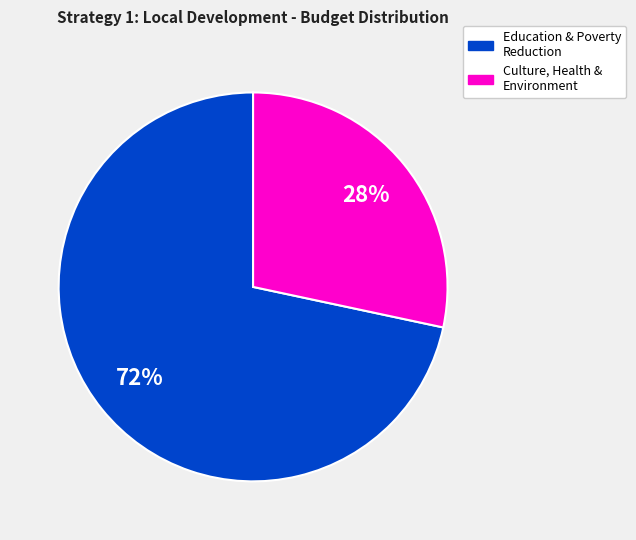

To the nearest percent, what is the average slice percentage?

50%